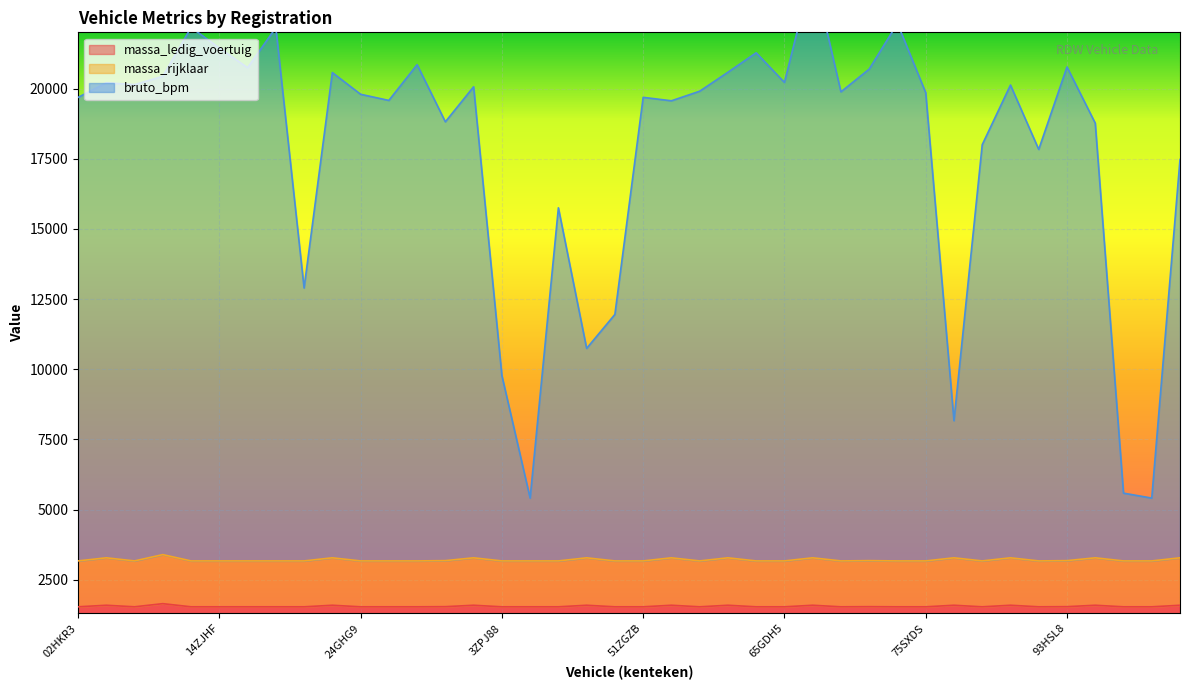

Reading right to left, extract all data points from this chart.

massa_ledig_voertuig: G549VJ=1590	G505RK=1535	G363FT=1535	93ZHJ6=1590	93HSL8=1540	88RVRF=1535	84SKSK=1590	82TGF3=1535	77NBG5=1590	75SXDS=1535	74GZN2=1535	72JLX2=1540	69GNL2=1535	68GDB4=1590	65GDH5=1535	62ZLBH=1535	61SKTS=1590	58GLZ8=1535	56SRJG=1590	51ZGZB=1535	51KZB5=1535	50LBR8=1590	43GHK4=1535	3ZSZ61=1535	3ZPJ88=1535	39SVLF=1590	36SLHP=1540	32JDH8=1535	25ZFGS=1535	24GHG9=1535	22TDSL=1590	22KJR7=1535	19JNS8=1535	17KBK8=1535	14ZJHF=1535	14ZFGS=1535	12LRJ8=1647	08ZSDG=1535	04SVS6=1590	02HKR3=1535
massa_rijklaar: G549VJ=3280	G505RK=3170	G363FT=3170	93ZHJ6=3280	93HSL8=3180	88RVRF=3170	84SKSK=3280	82TGF3=3170	77NBG5=3280	75SXDS=3170	74GZN2=3170	72JLX2=3180	69GNL2=3170	68GDB4=3280	65GDH5=3170	62ZLBH=3170	61SKTS=3280	58GLZ8=3170	56SRJG=3280	51ZGZB=3170	51KZB5=3170	50LBR8=3280	43GHK4=3170	3ZSZ61=3170	3ZPJ88=3170	39SVLF=3280	36SLHP=3180	32JDH8=3170	25ZFGS=3170	24GHG9=3170	22TDSL=3280	22KJR7=3170	19JNS8=3170	17KBK8=3170	14ZJHF=3170	14ZFGS=3170	12LRJ8=3394	08ZSDG=3170	04SVS6=3280	02HKR3=3170
bruto_bpm: G549VJ=17471	G505RK=5408	G363FT=5585	93ZHJ6=18767	93HSL8=20770	88RVRF=17831	84SKSK=20125	82TGF3=17999	77NBG5=8166	75SXDS=19854	74GZN2=22321	72JLX2=20693	69GNL2=19883	68GDB4=24235	65GDH5=20219	62ZLBH=21274	61SKTS=20581	58GLZ8=19905	56SRJG=19564	51ZGZB=19687	51KZB5=11952	50LBR8=10742	43GHK4=15751	3ZSZ61=5408	3ZPJ88=9777	39SVLF=20063	36SLHP=18815	32JDH8=20850	25ZFGS=19577	24GHG9=19796	22TDSL=20570	22KJR7=12894	19JNS8=22169	17KBK8=20743	14ZJHF=21445	14ZFGS=22178	12LRJ8=20436	08ZSDG=20141	04SVS6=20206	02HKR3=19684